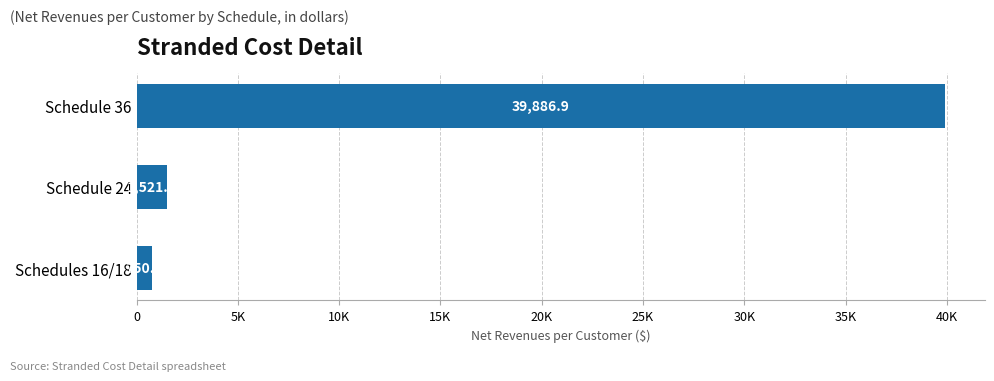

Are the bars horizontal?

Yes